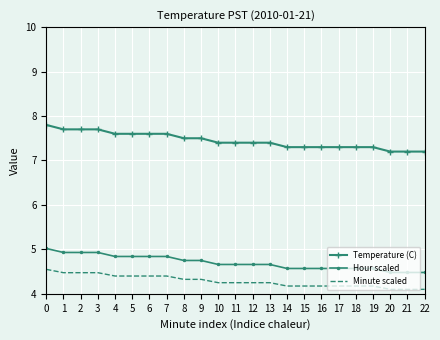

At how many categories does at least one series exceed 6?

23